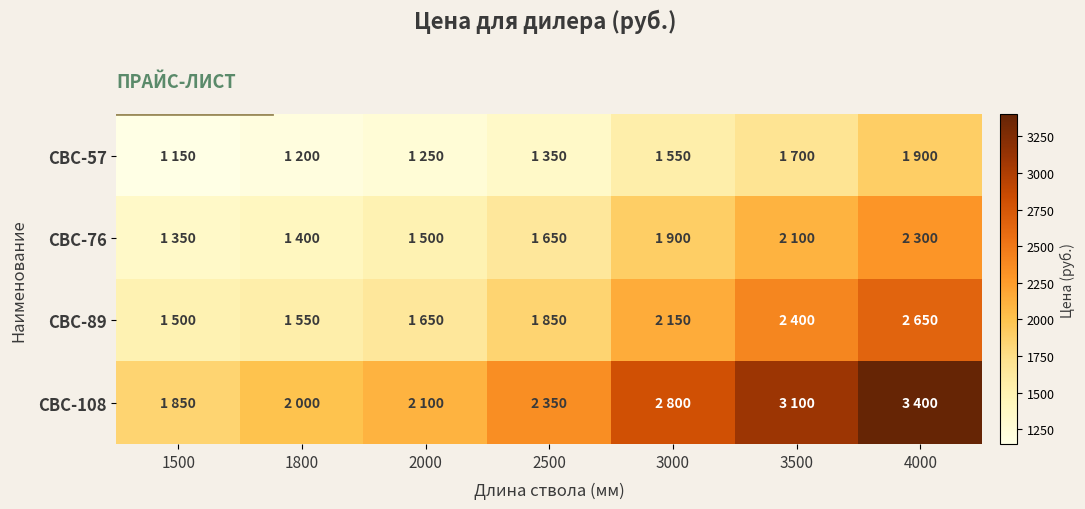

Which series has the largest range (max minus min)?

СВС-108